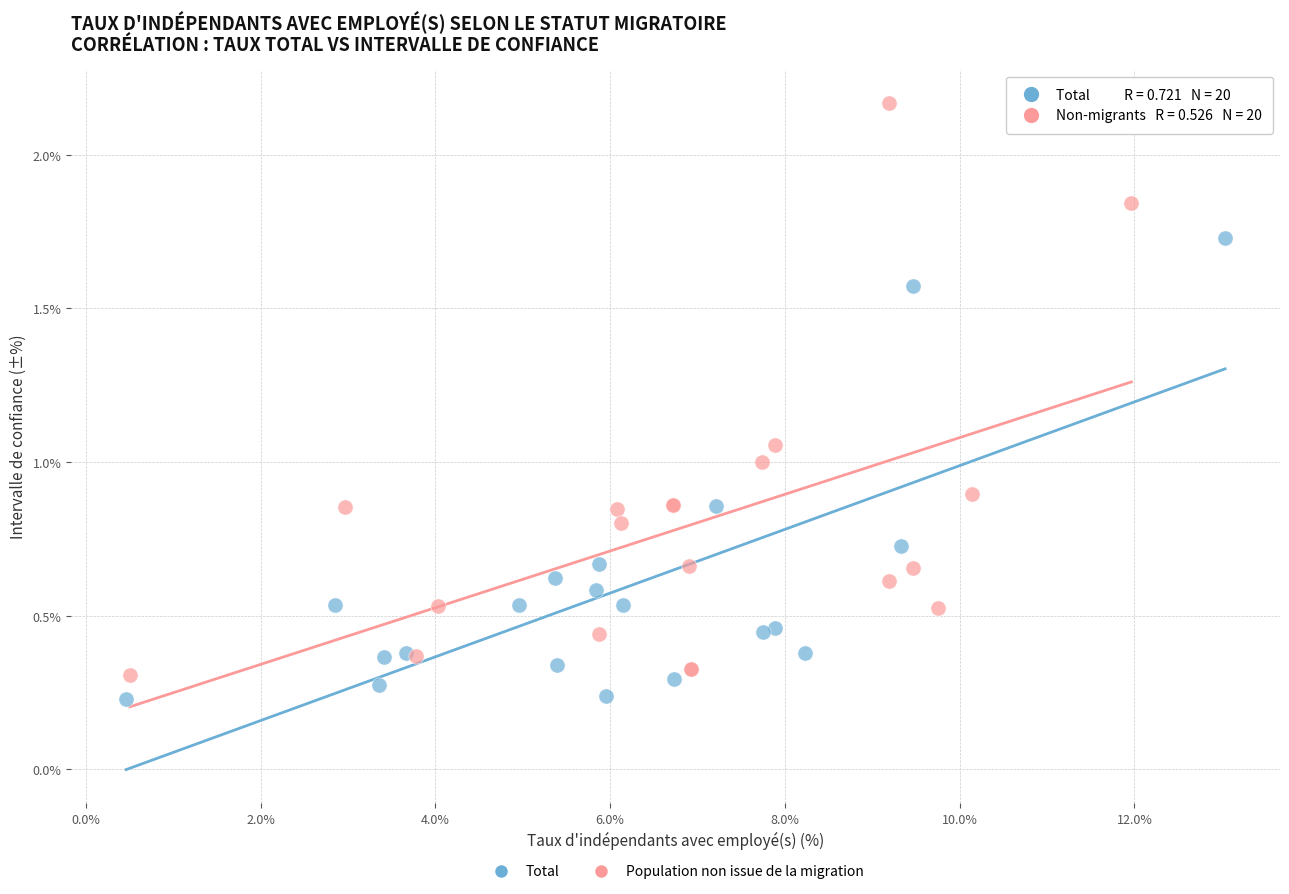

Which series has the widest spread of Y values?

Population non issue de la migration